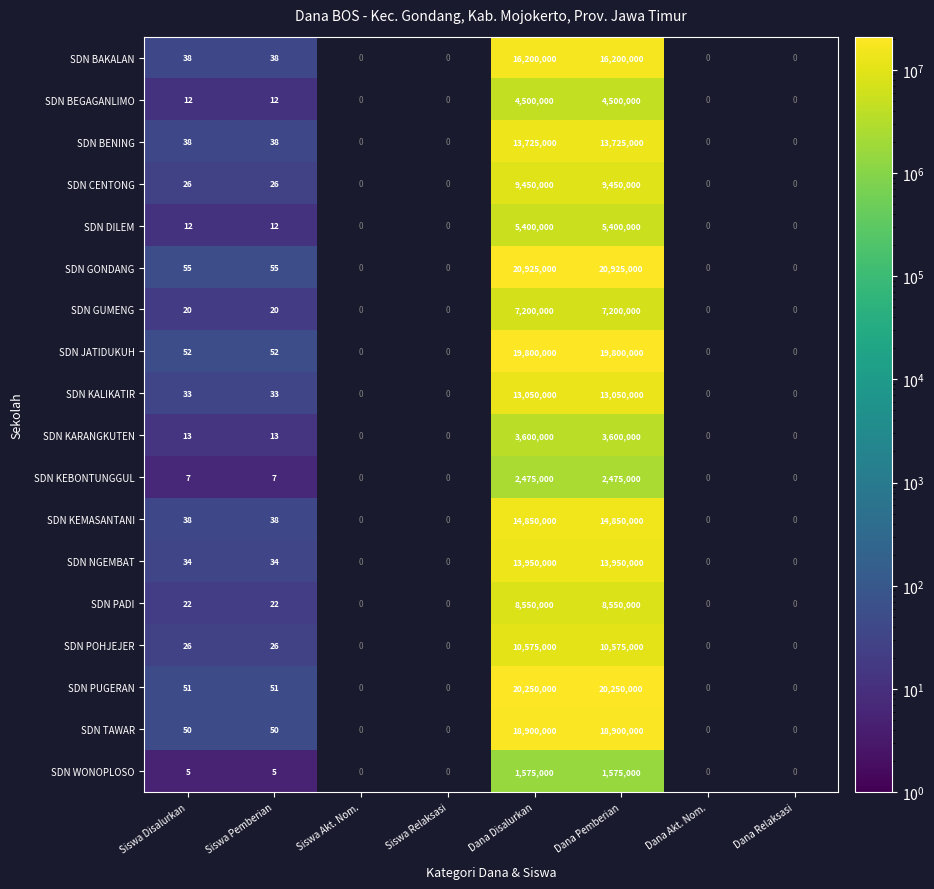

The value of SDN PADI at Siswa Pemberian is 36. True or false?

False